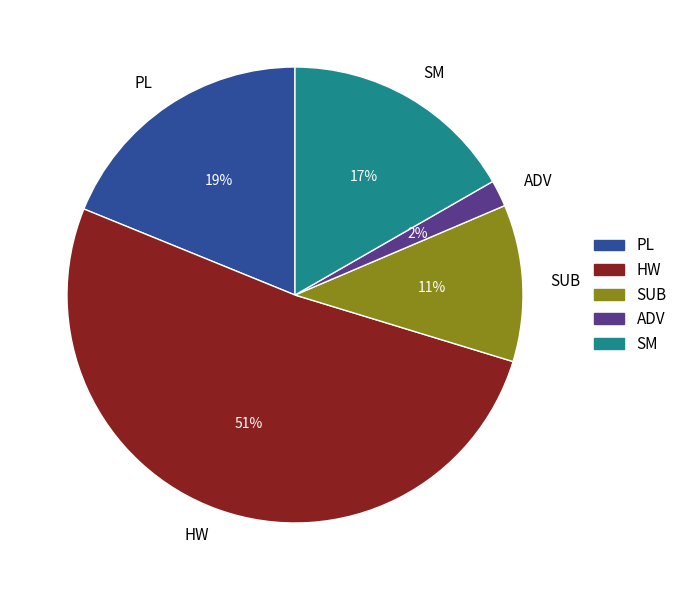

What is the largest slice in the pie chart?

HW